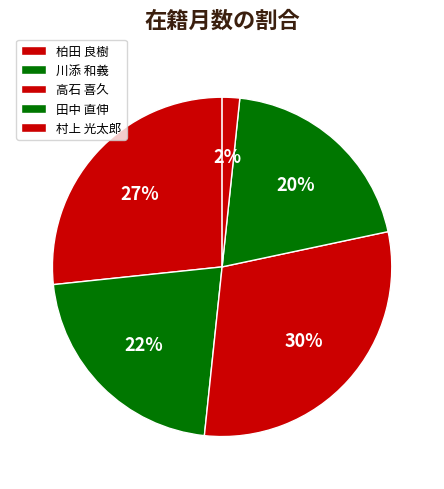

Which has a higher value, 川添 和義 or 村上 光太郎?

川添 和義